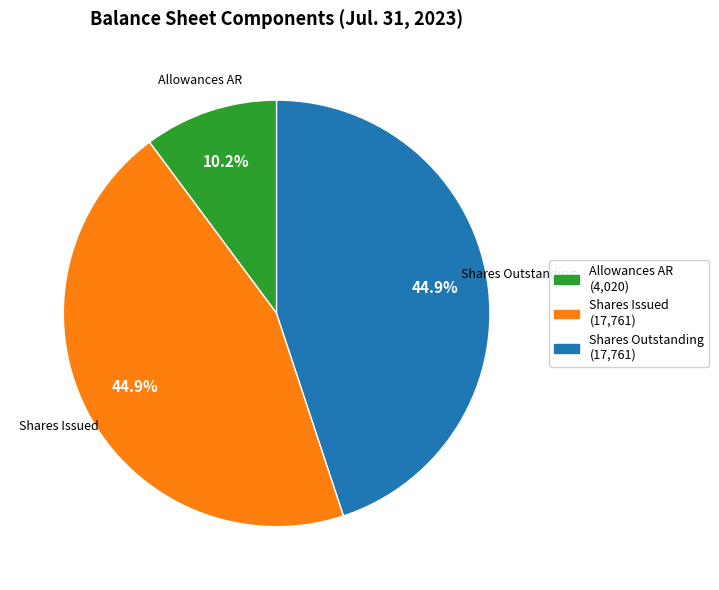

Is there a majority slice in this chart?

No